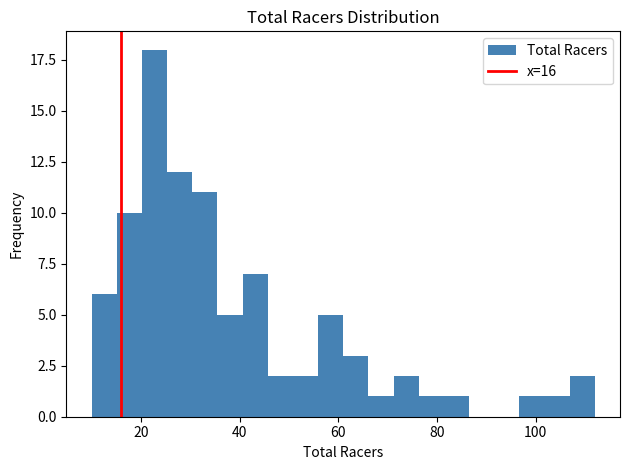

Read against the x-axis, roughly where is the centre of the tallest bar?

22